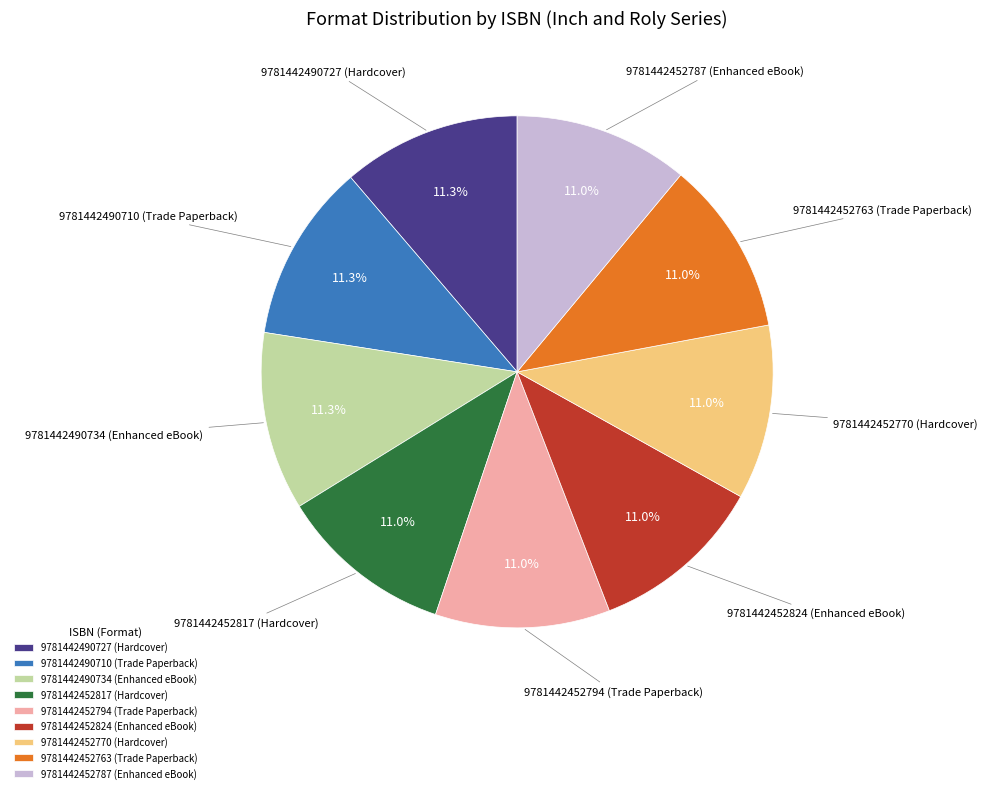

To the nearest percent, what is the combined percentage of 9781442452817 (Hardcover) and 9781442452763 (Trade Paperback)?

22%